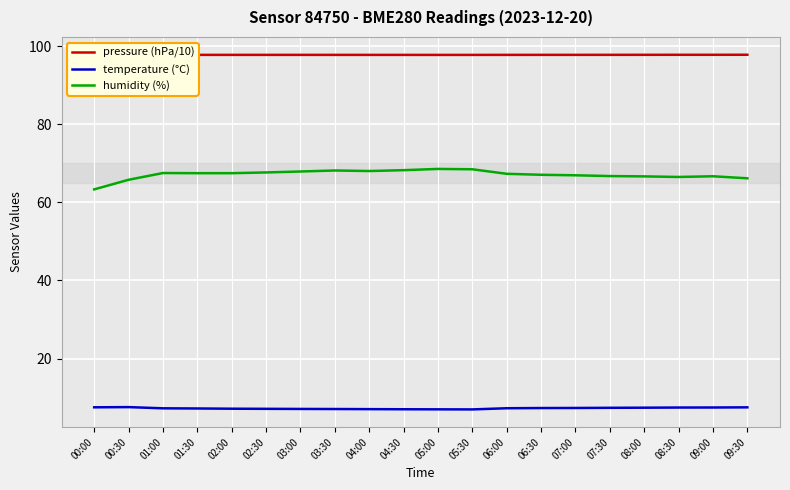

At which category is the sum across all series the highest?

05:00